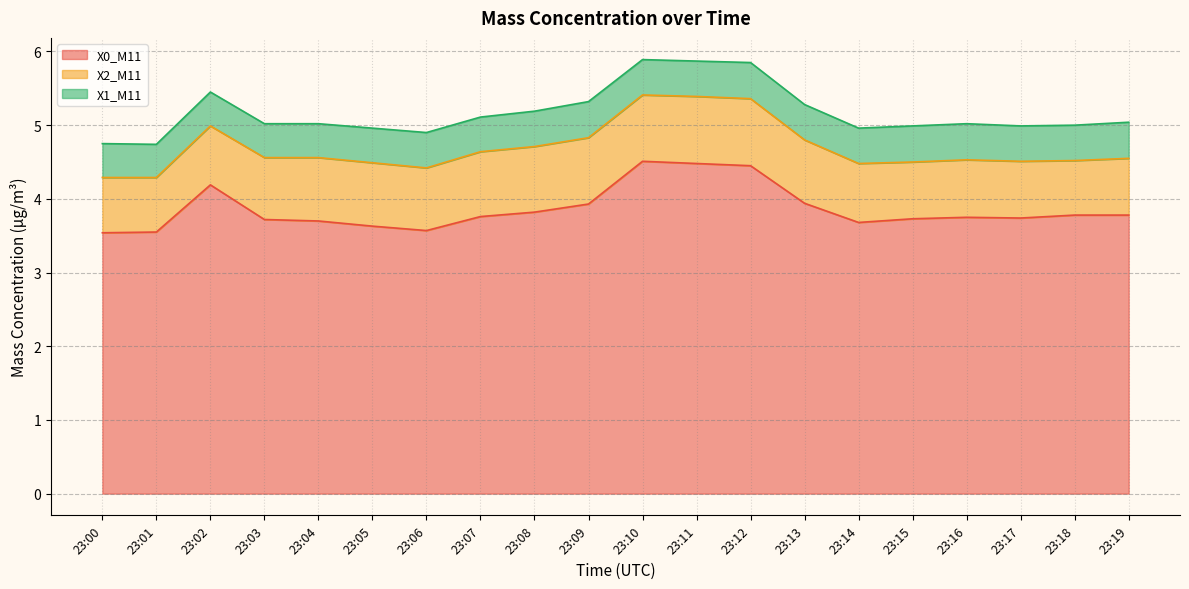

List the series in order of their peak value, highest first.

X0_M11, X2_M11, X1_M11